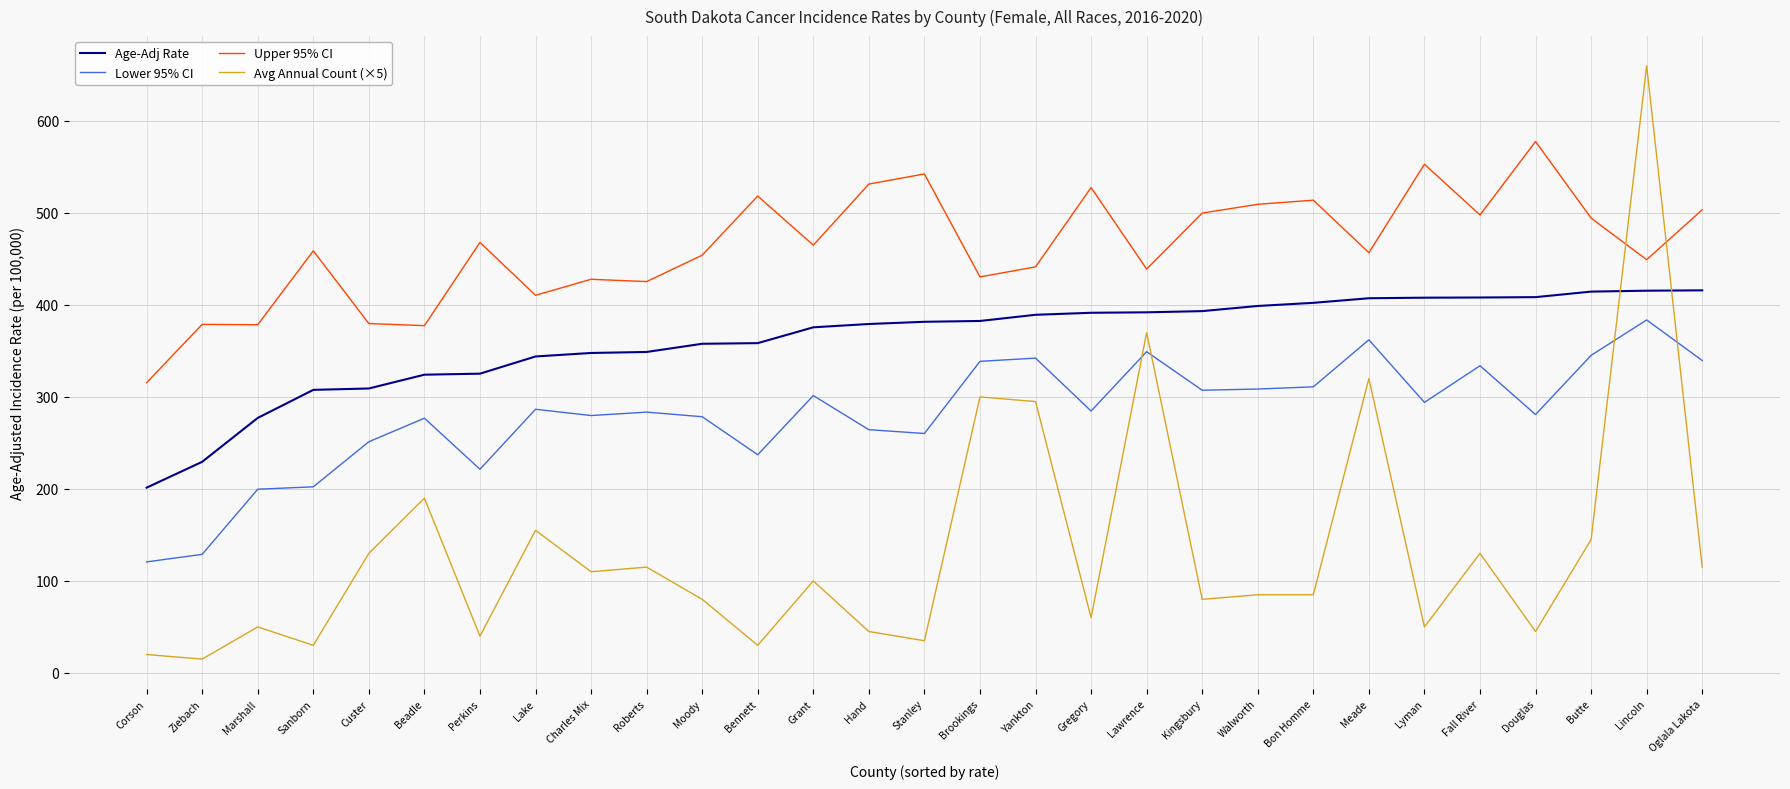

Read the Avg Annual Count (×5) value at Kingsbury.

80.0